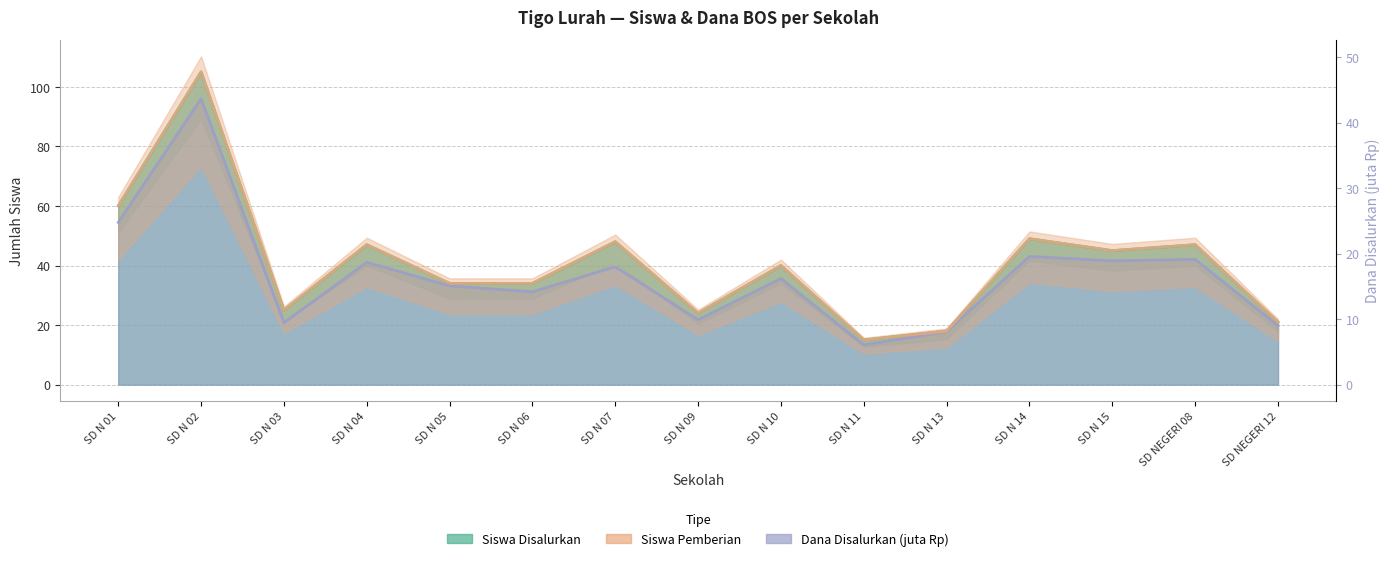

How many lines are shown in the chart?

3